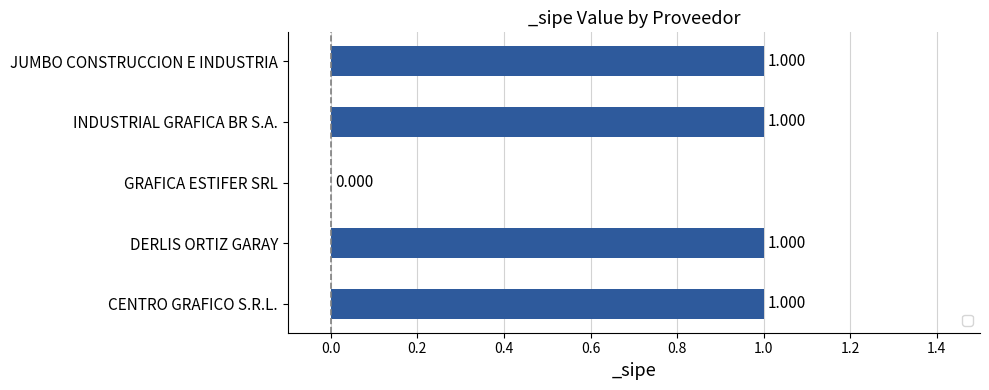

At which label is the value closest to 0?

GRAFICA ESTIFER SRL